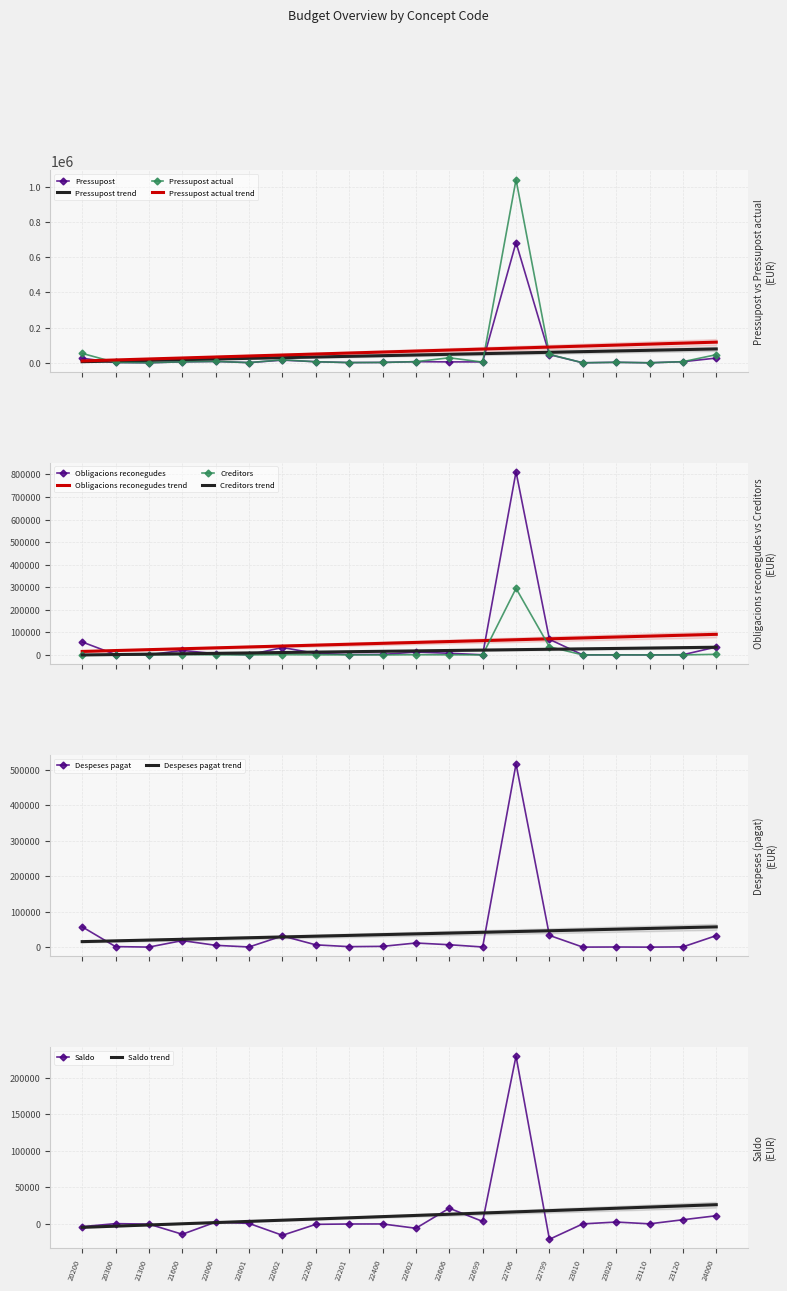

Is it true that Saldo equals 2344.5 at 22699?

False